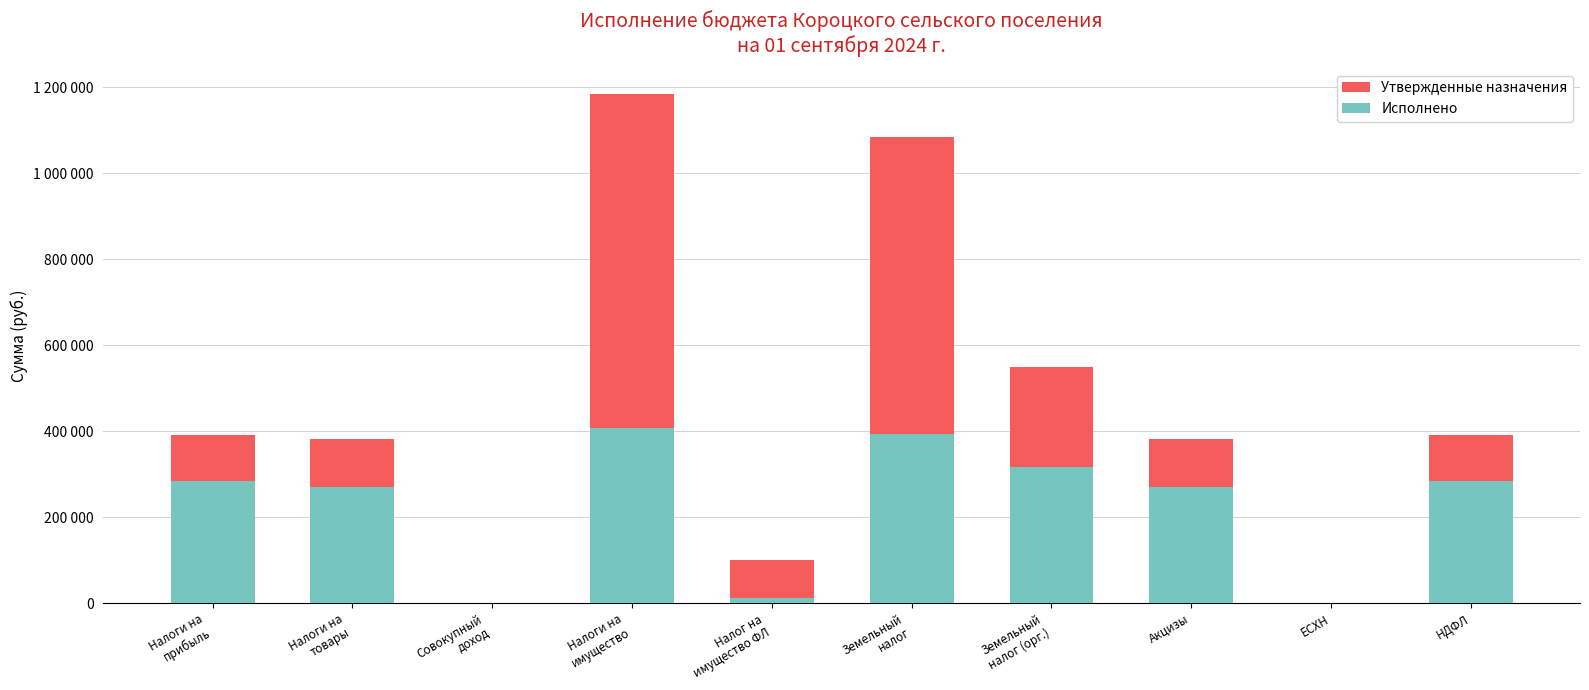

What is the difference between the second highest and minimum values in the Утвержденные назначения series?

1082800.0